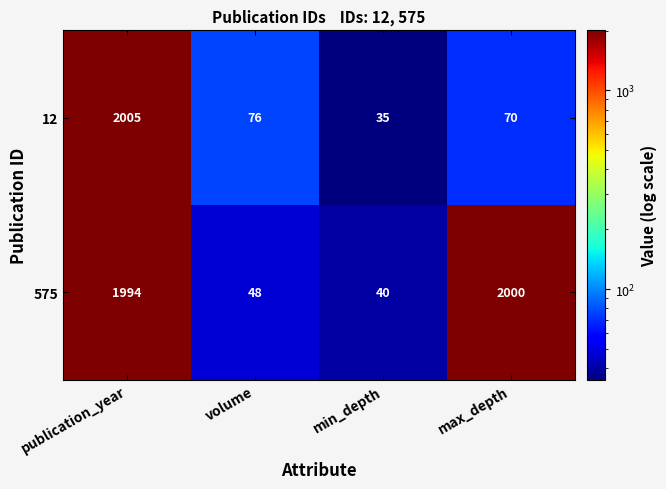

What is the difference between the second highest and second lowest values in the 12 series?

6